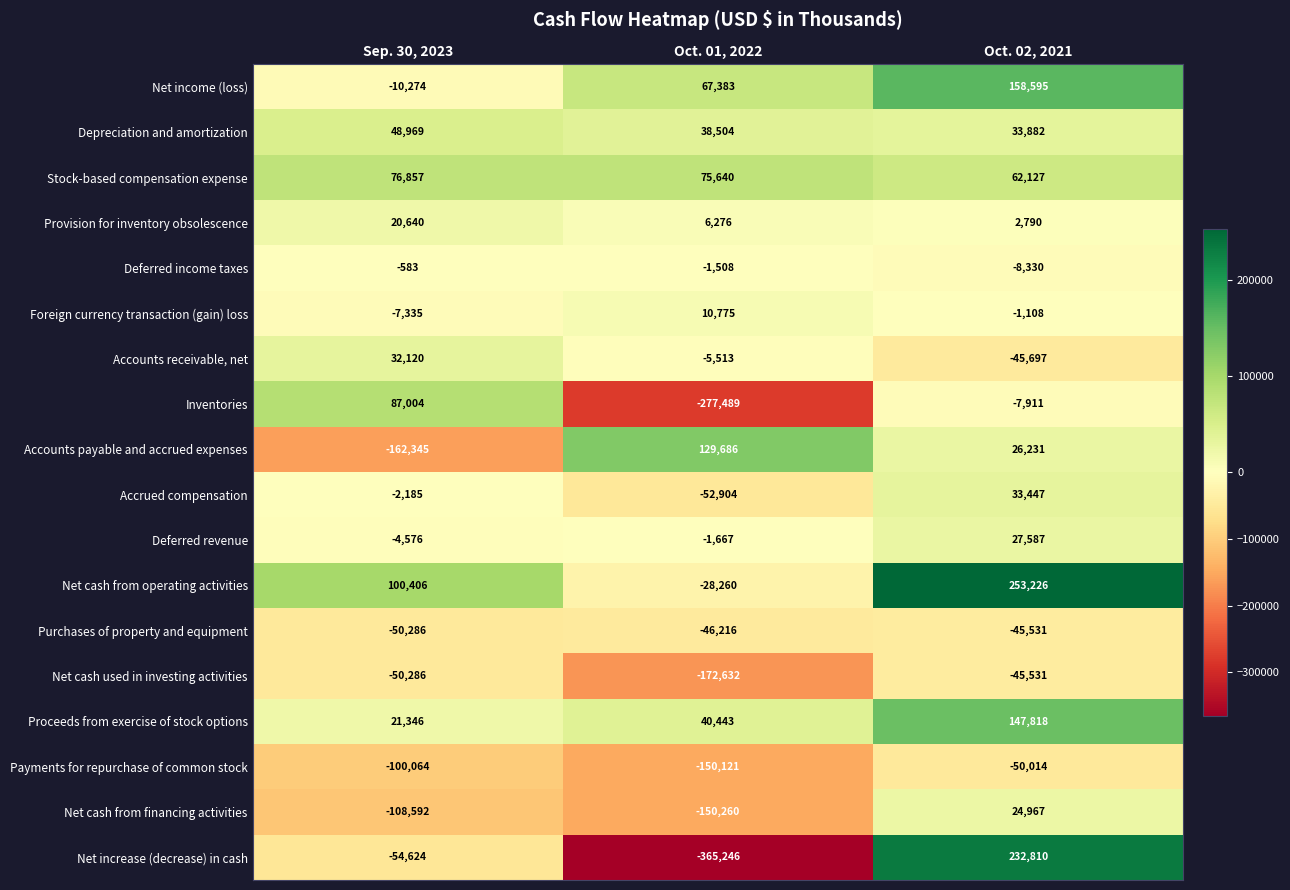

How many distinct data groups are displayed?

18